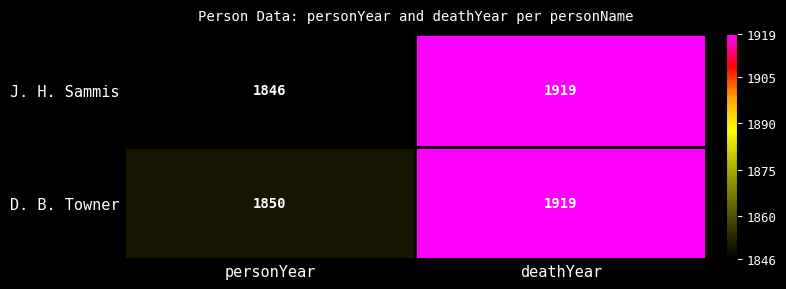

Count the number of categories in the chart.

2